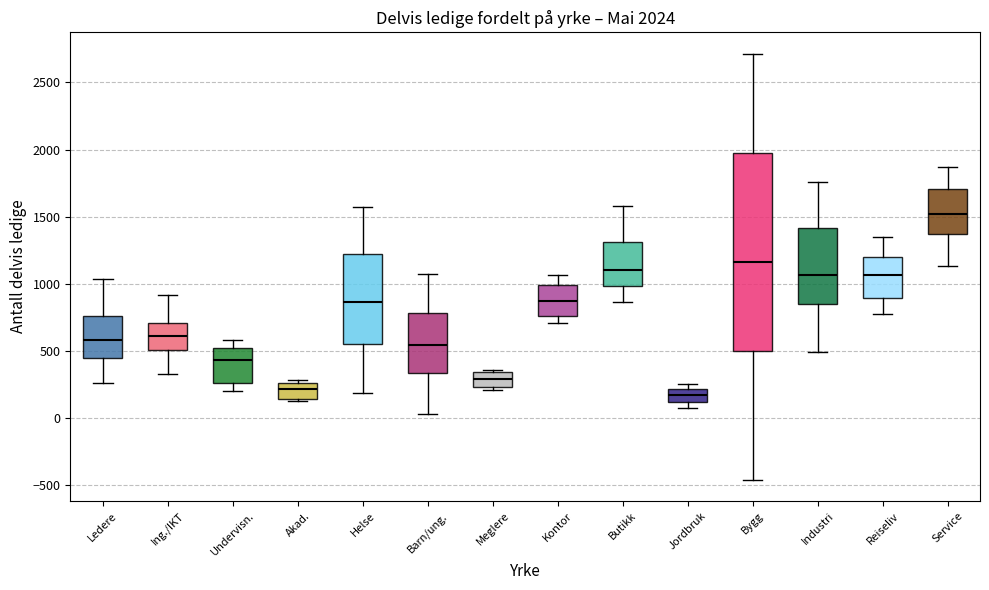

Which box's median line is the highest?

Service